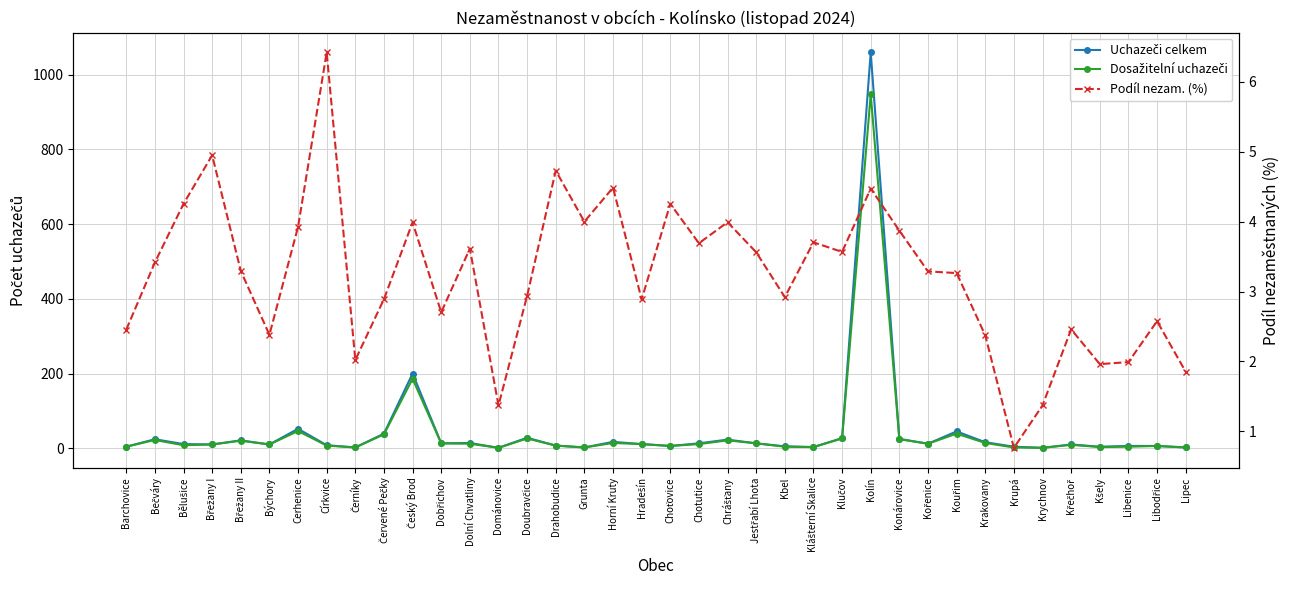

True or false: Podíl nezam. (%) has more than 2 interior local peaks.

True